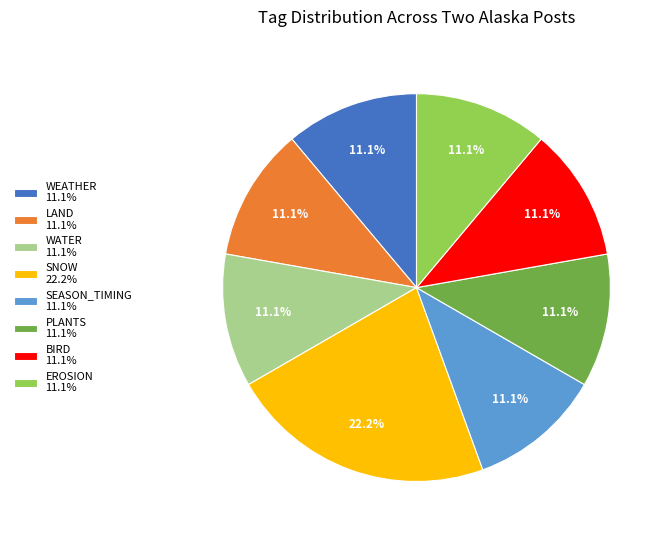

Does any single category account for the majority?

No